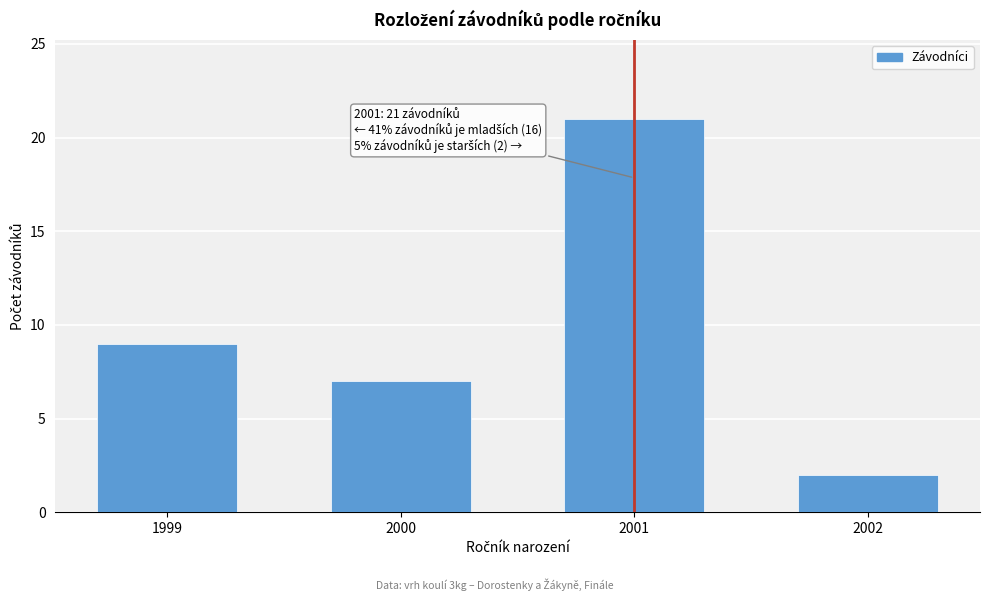

Reading left to right, what are all the values shown in this chart?

1999=9	2000=7	2001=21	2002=2